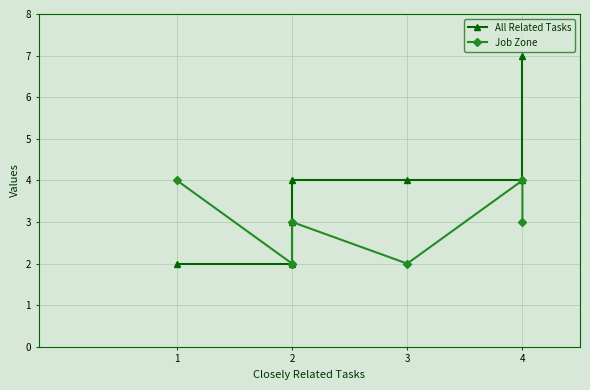

True or false: Job Zone and All Related Tasks intersect in this chart.

False